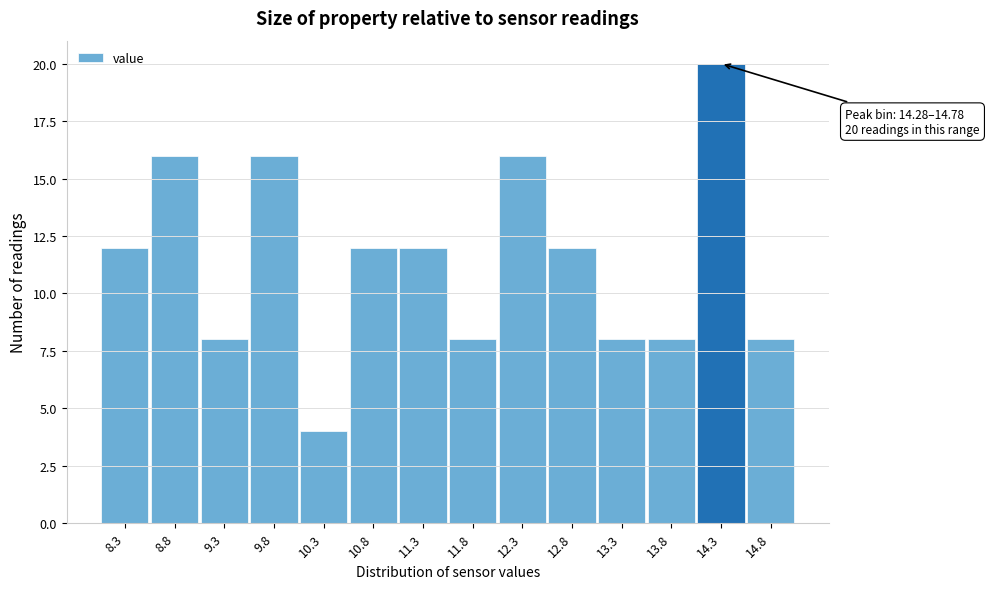

Reading left to right, what are all the values shown in this chart?

8.3=12	8.8=16	9.3=8	9.8=16	10.3=4	10.8=12	11.3=12	11.8=8	12.3=16	12.8=12	13.3=8	13.8=8	14.3=20	14.8=8